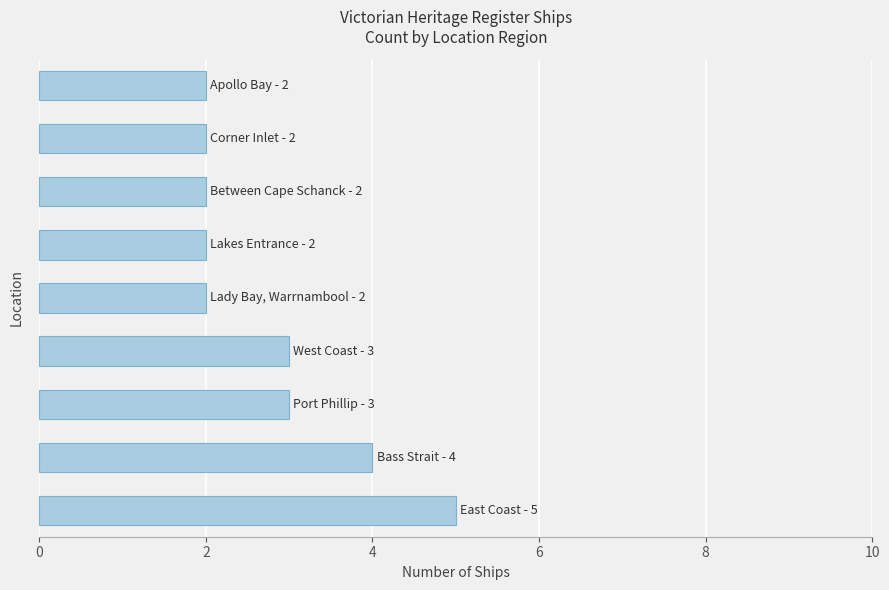

What is the average value?

3